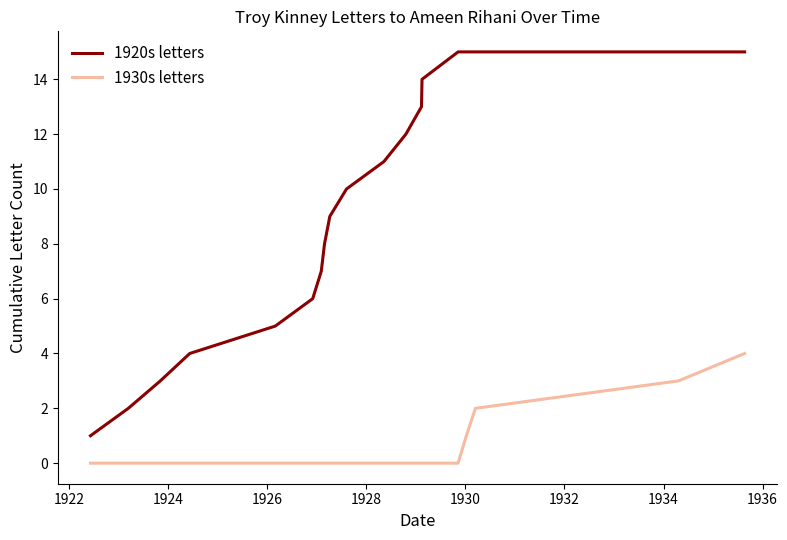

True or false: 1930s letters and 1920s letters intersect in this chart.

False